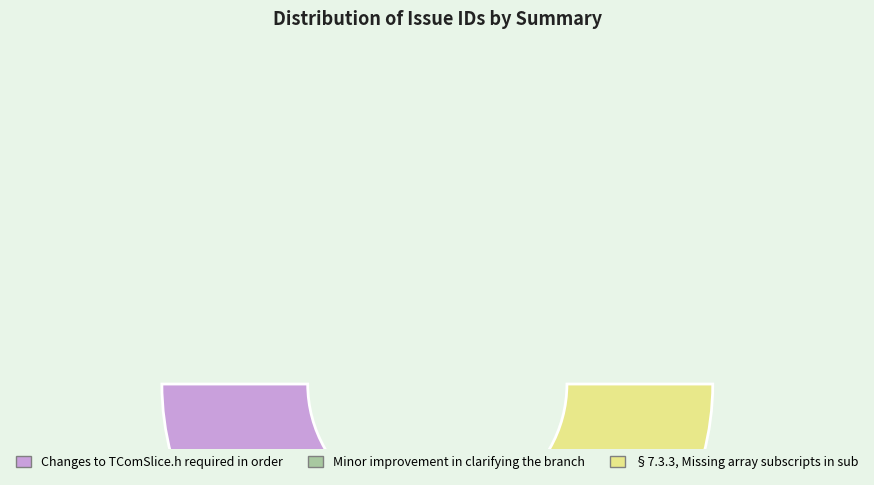

Which category has the smallest portion of the pie?

§7.3.3, Missing array subscripts in sub